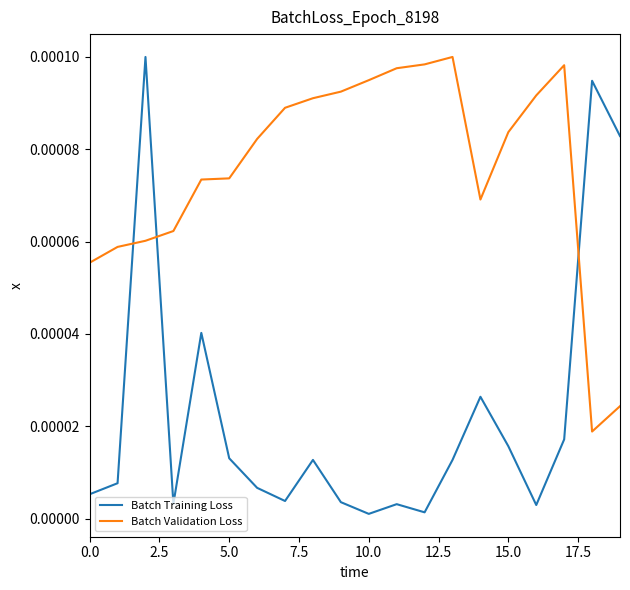

After their last crossing, which series has the higher values: Batch Validation Loss or Batch Training Loss?

Batch Training Loss